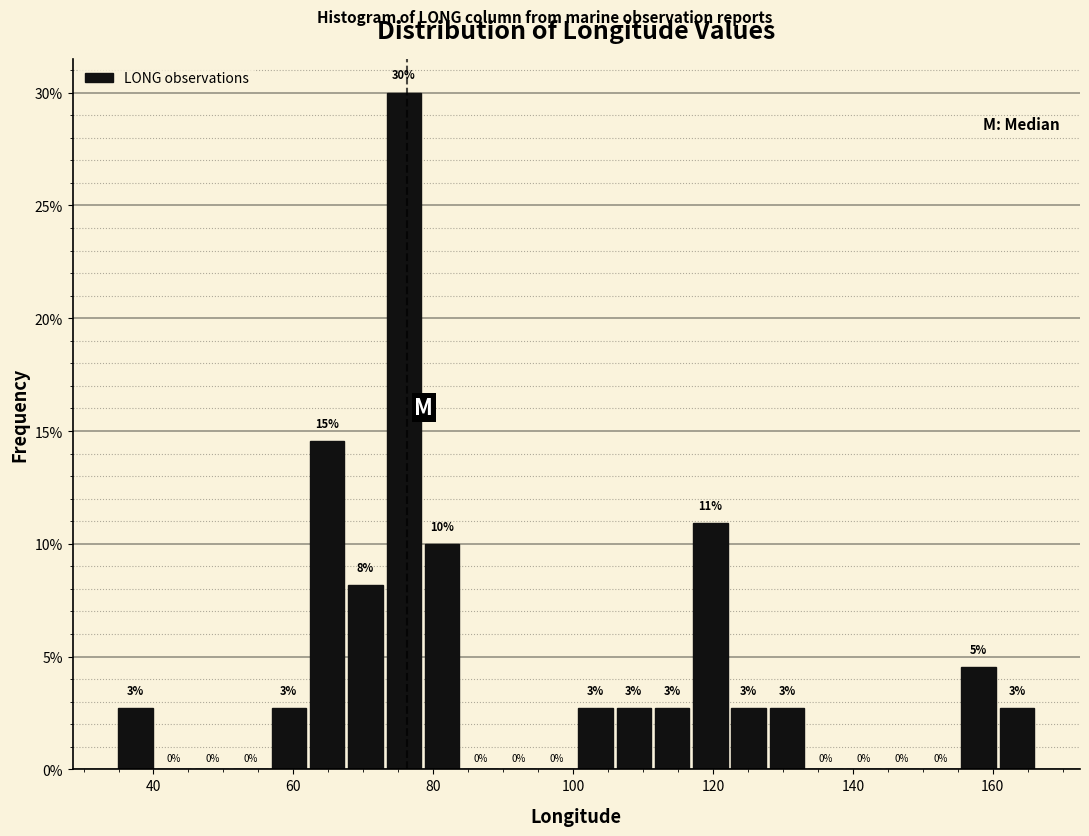

Read against the x-axis, roughly where is the centre of the tallest bar?

76